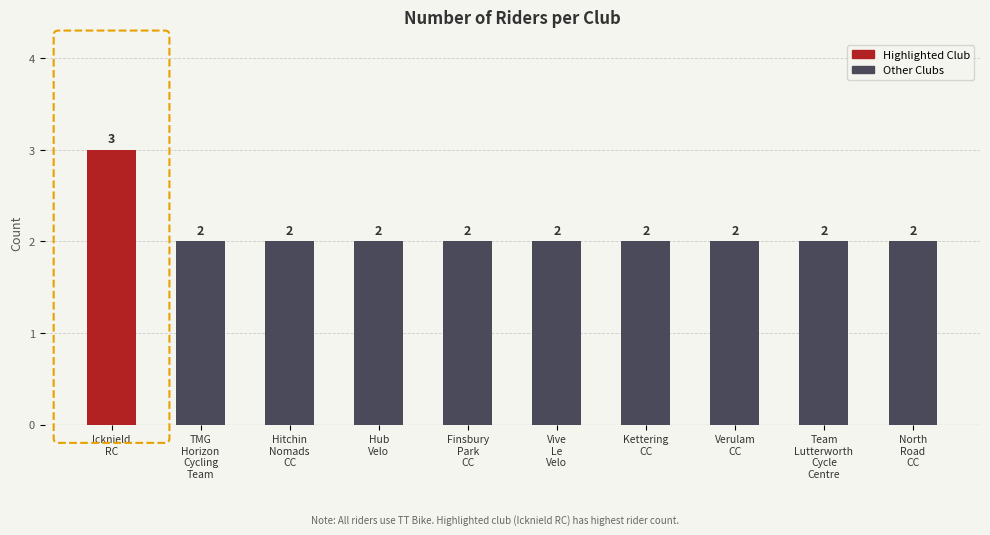

What position from the left is Verulam
CC?

8